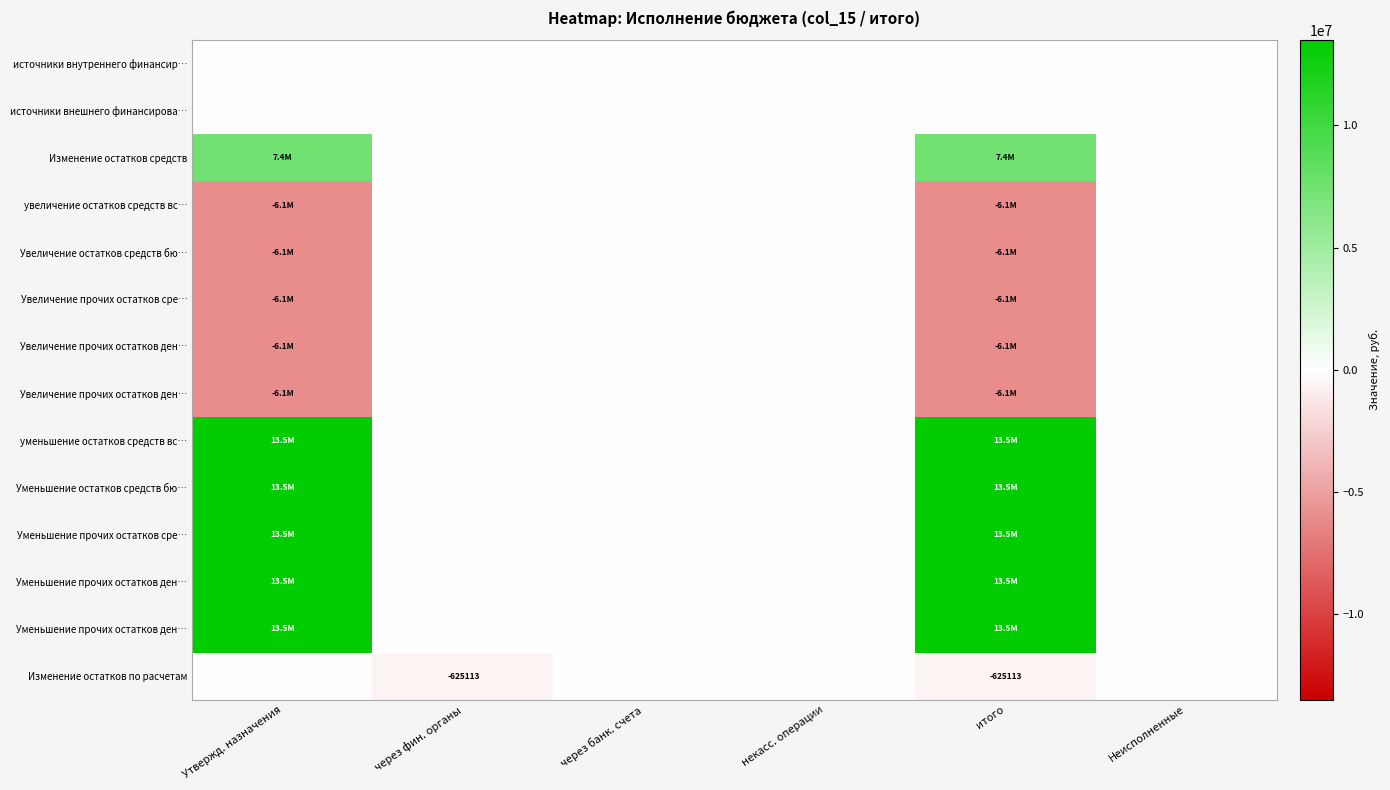

Which category has the highest value across all series?

Утвержд. назначения